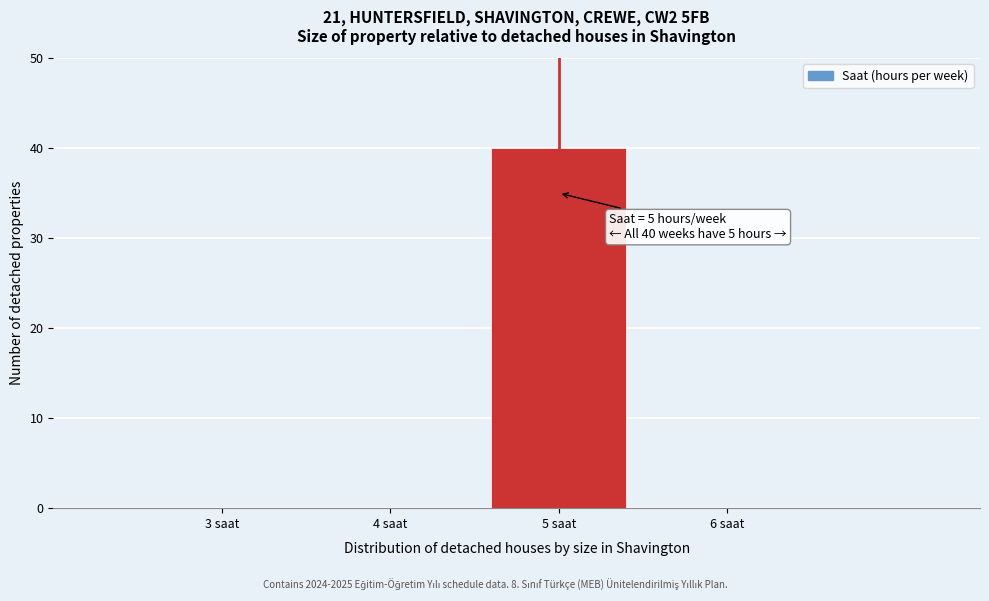

Reading left to right, what are all the values shown in this chart?

3 saat=0	4 saat=0	5 saat=40	6 saat=0